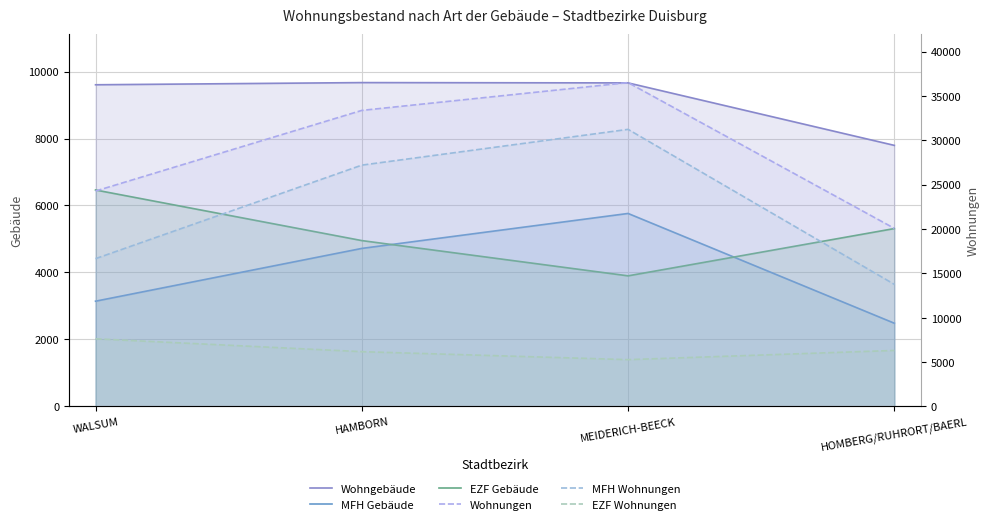

What is the value of the MFH Wohnungen point at the 3rd from the left?

31226